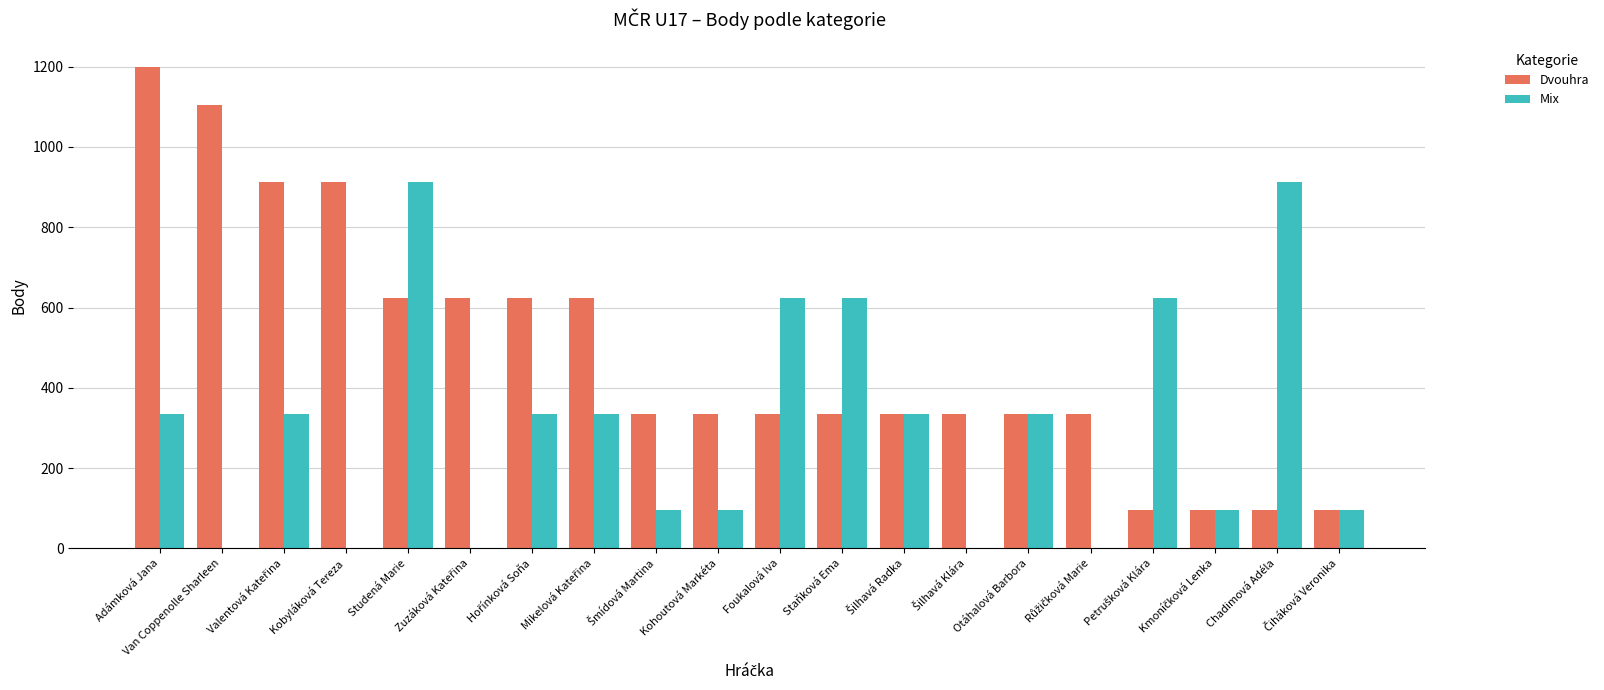

Is it true that Mix equals 414 at Chadimová Adéla?

False